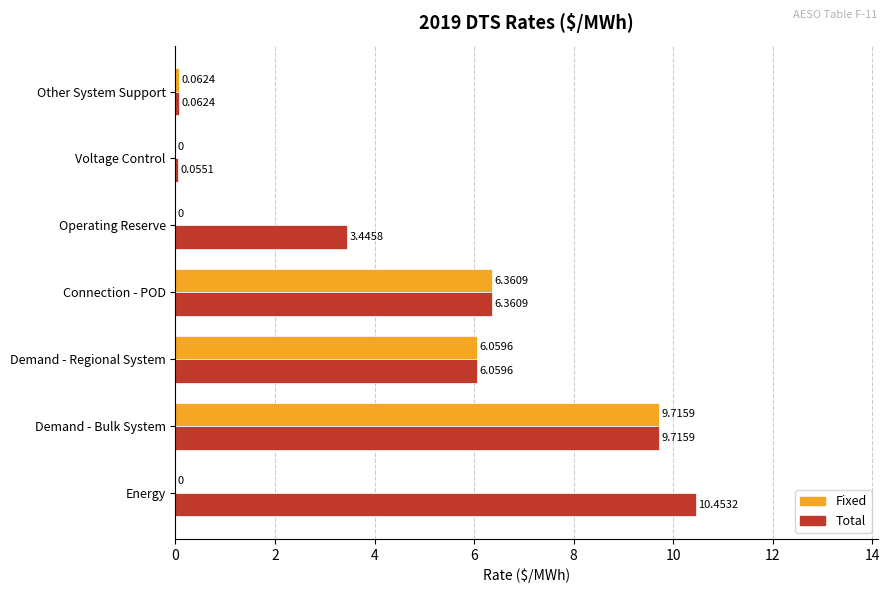

Is the value of Total at Demand - Bulk System greater than the value of Fixed at Energy?

Yes